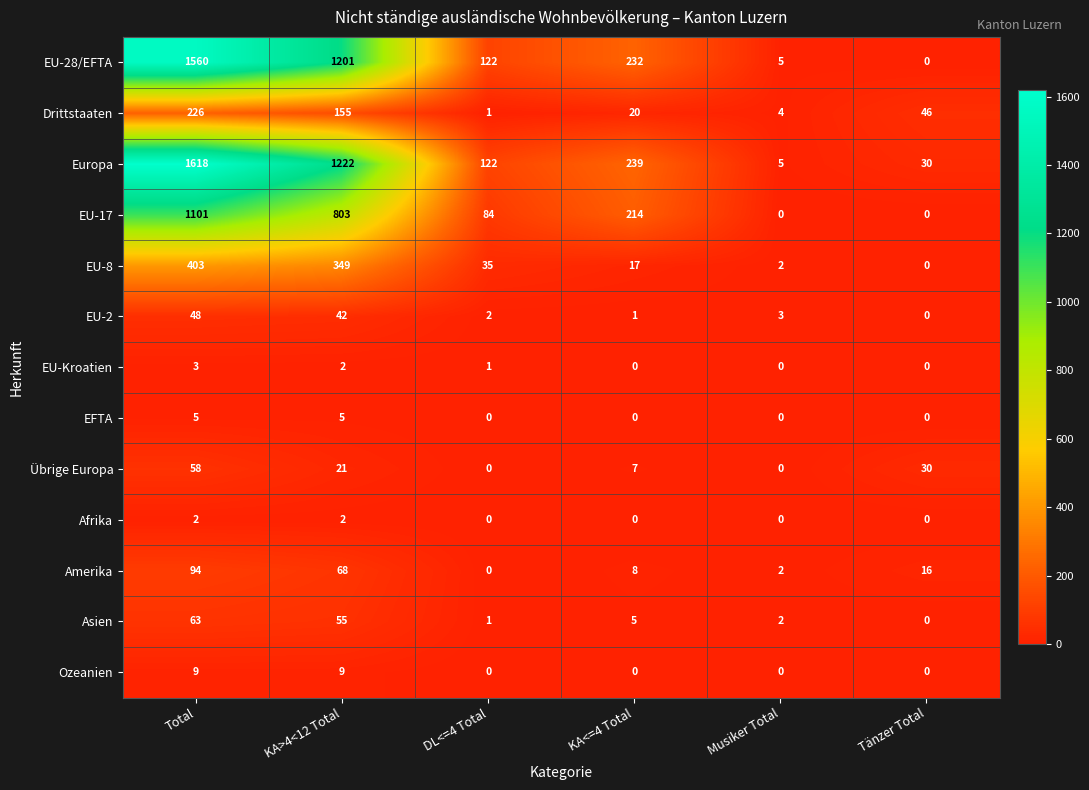

What is the difference between the highest and lowest values at DL<=4 Total?

122